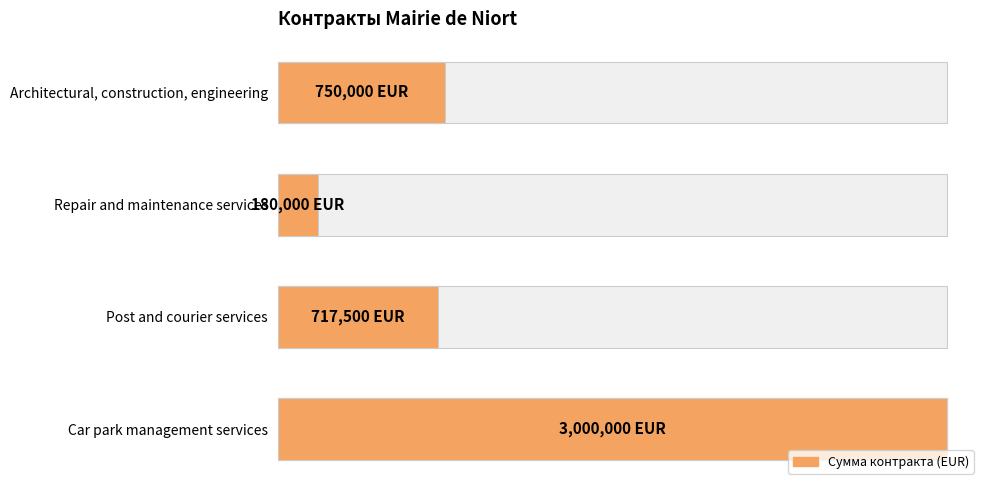

What is the greatest value displayed?

3000000